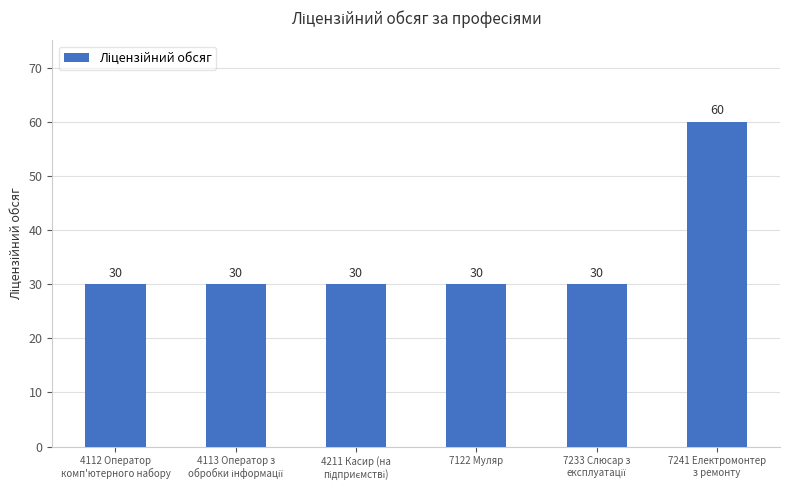

What is the difference between the maximum and minimum values?

30